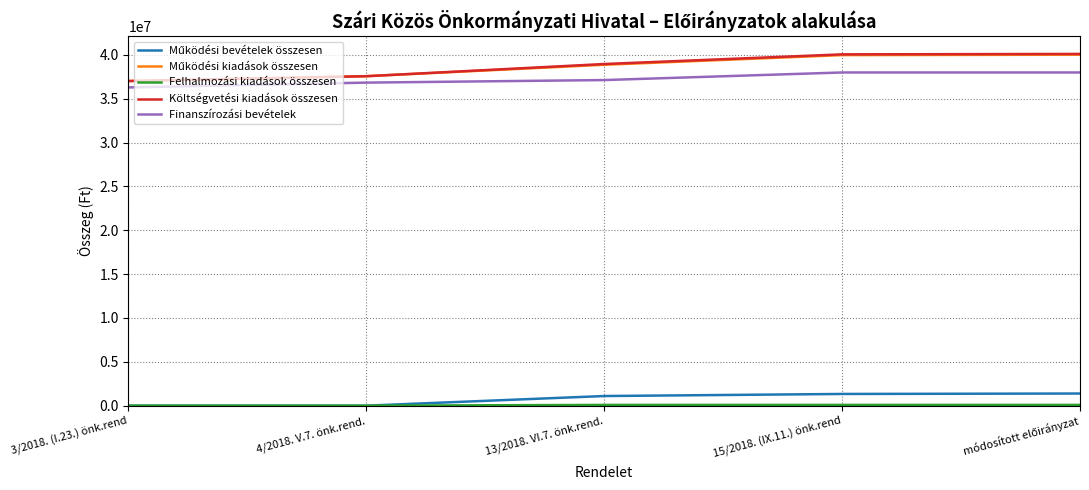

The value of Költségvetési kiadások összesen at 3/2018. (I.23.) önk.rend is 23872716. True or false?

False